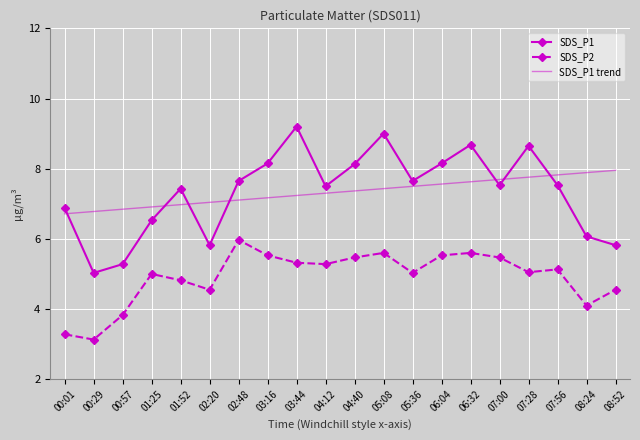

What is the sum of the SDS_P1 trend values at 01:52 and 07:56?

14.8